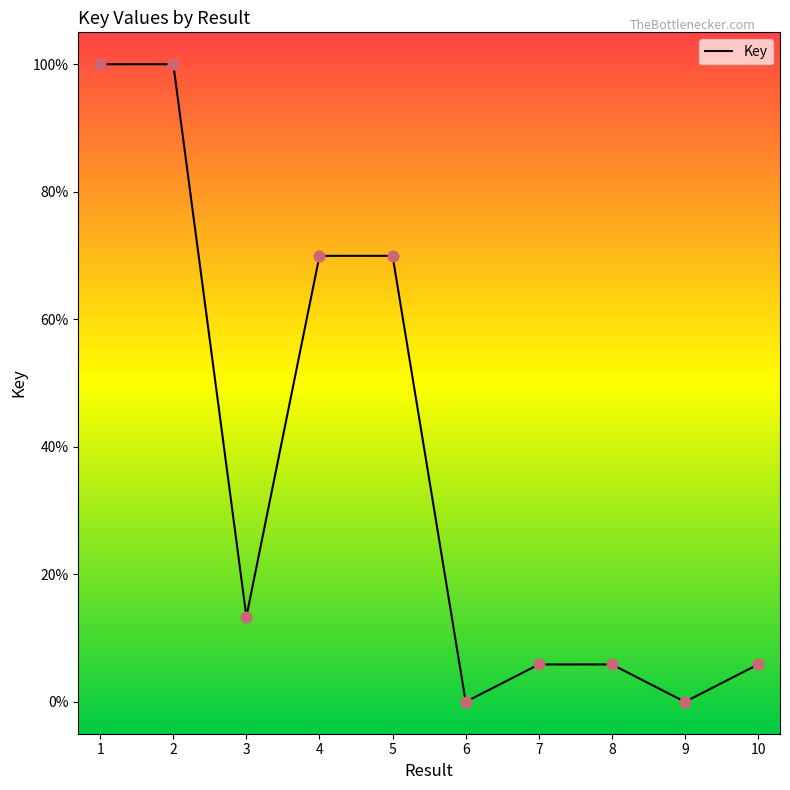

Between 9 and 7, which is larger?

7